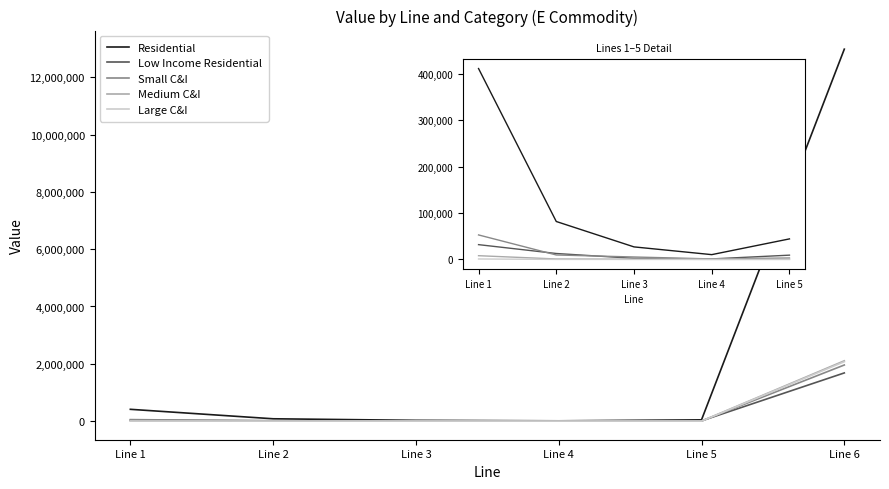

Where is the first local minimum for Small C&I?

Line 4